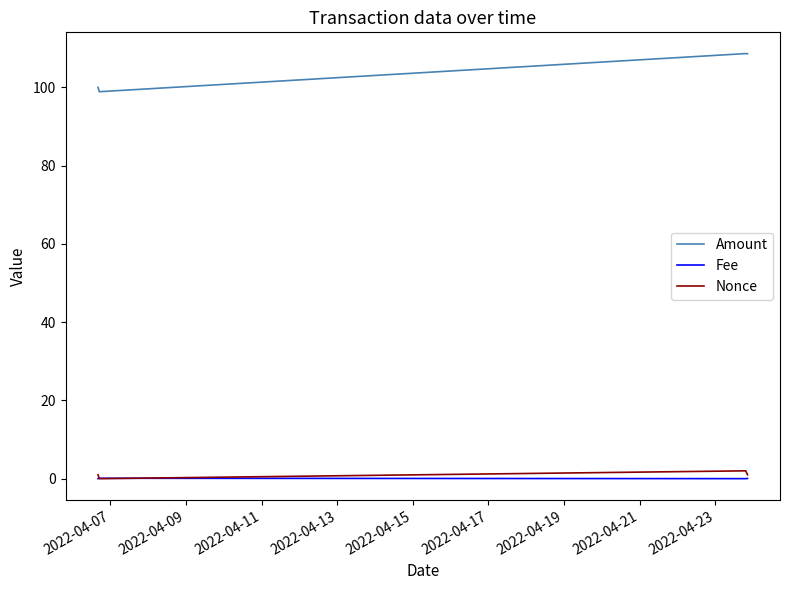

Which series has the widest spread of values?

Amount